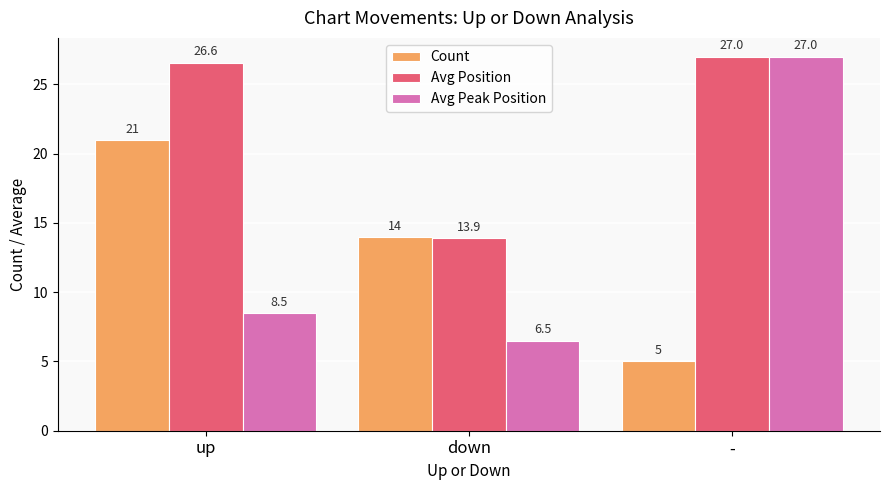

Reading right to left, what are all the values shown in this chart?

Count: 5.0	14.0	21.0
Avg Position: 27.0	13.9	26.6
Avg Peak Position: 27.0	6.5	8.5